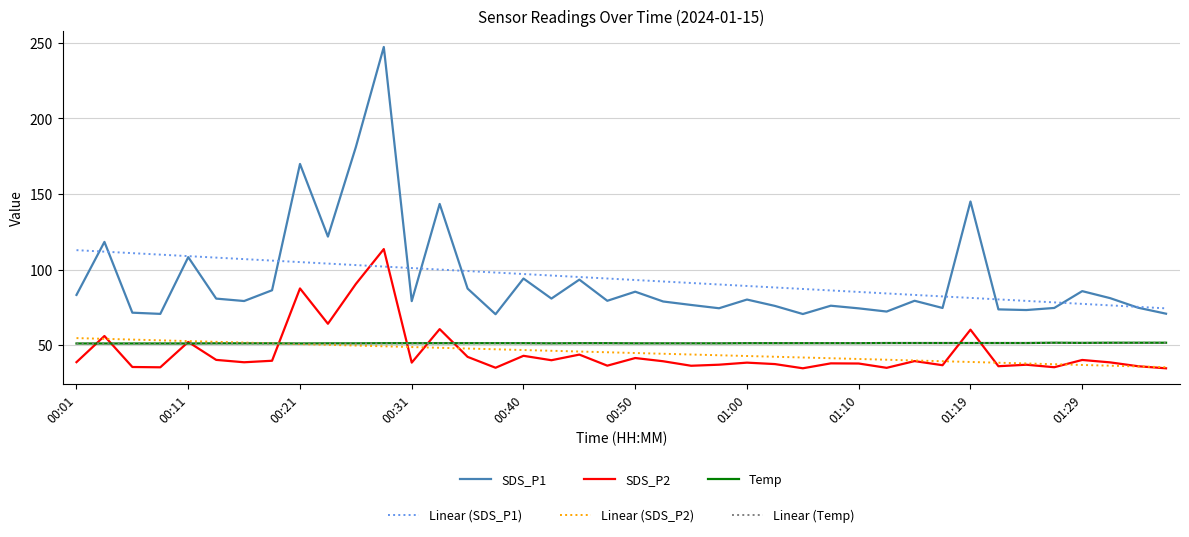

What is the greatest value displayed?

247.3